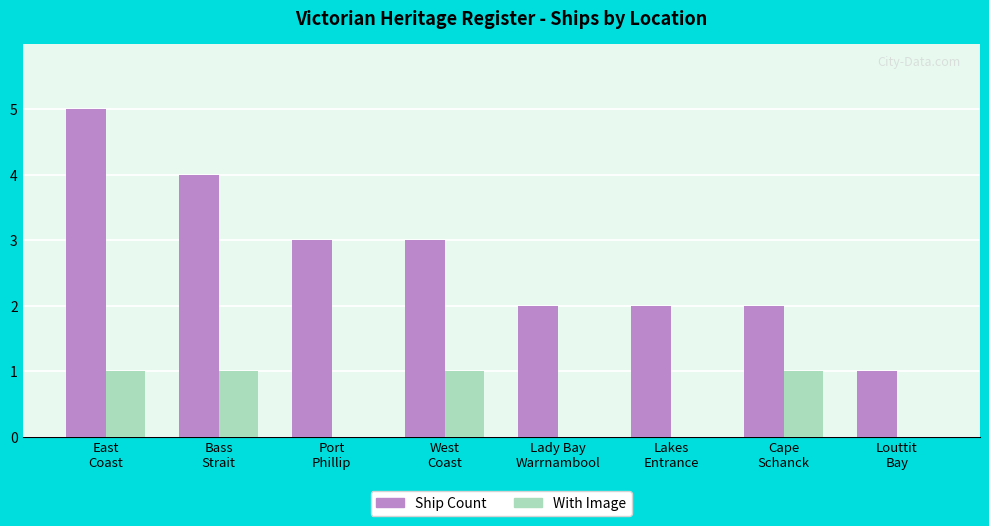

What is the maximum value shown in the chart?

5